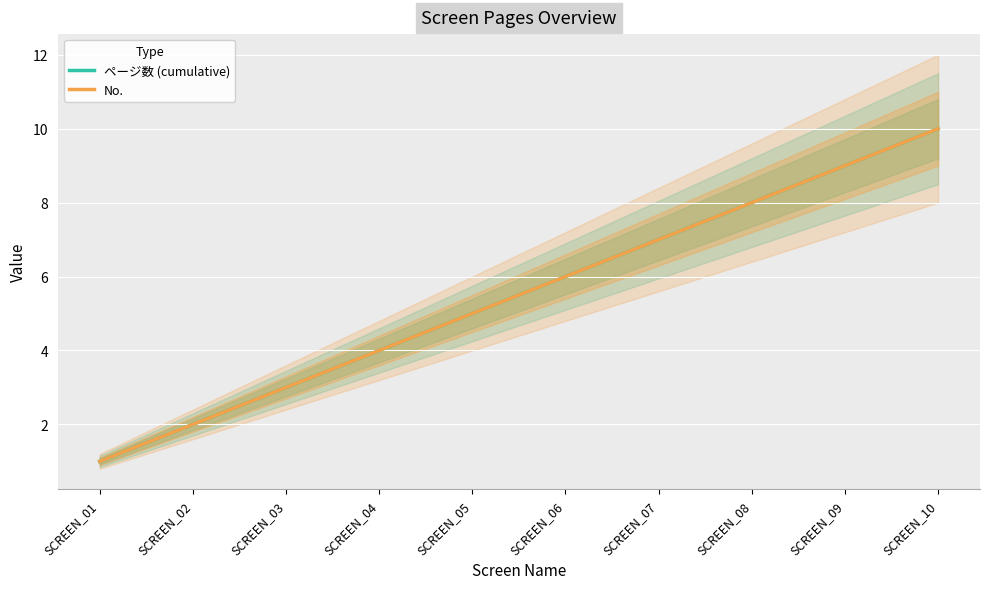

True or false: No. has more than 0 interior local peaks.

False